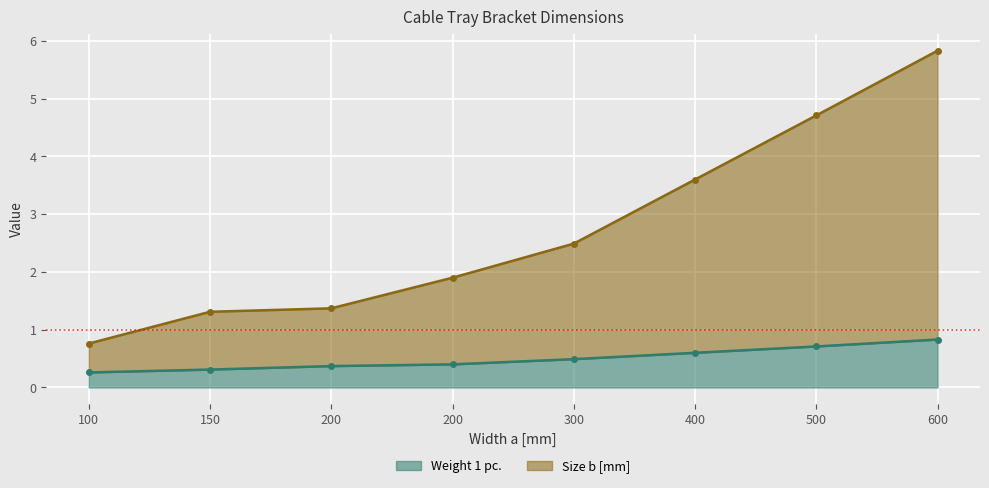

Which series has the largest total across all categories?

Size b [mm]